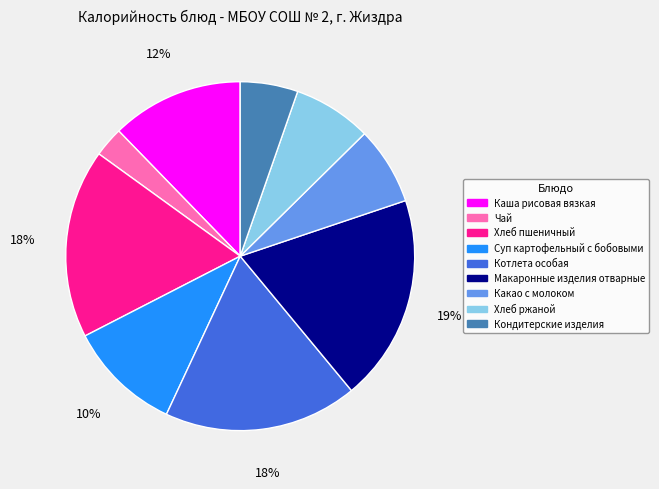

Is it true that Котлета особая is 18% of the pie?

True